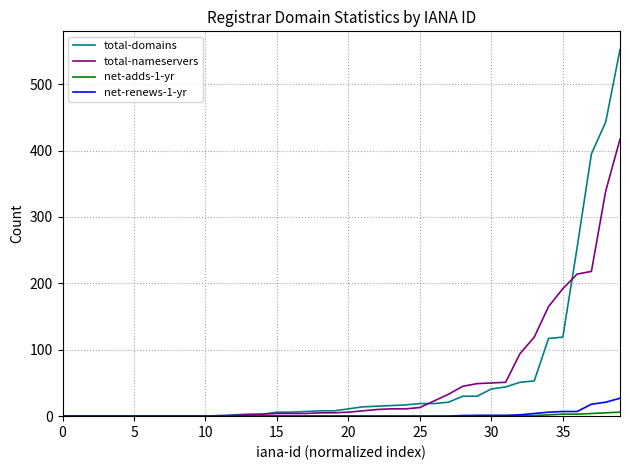

What is the maximum value shown in the chart?

552